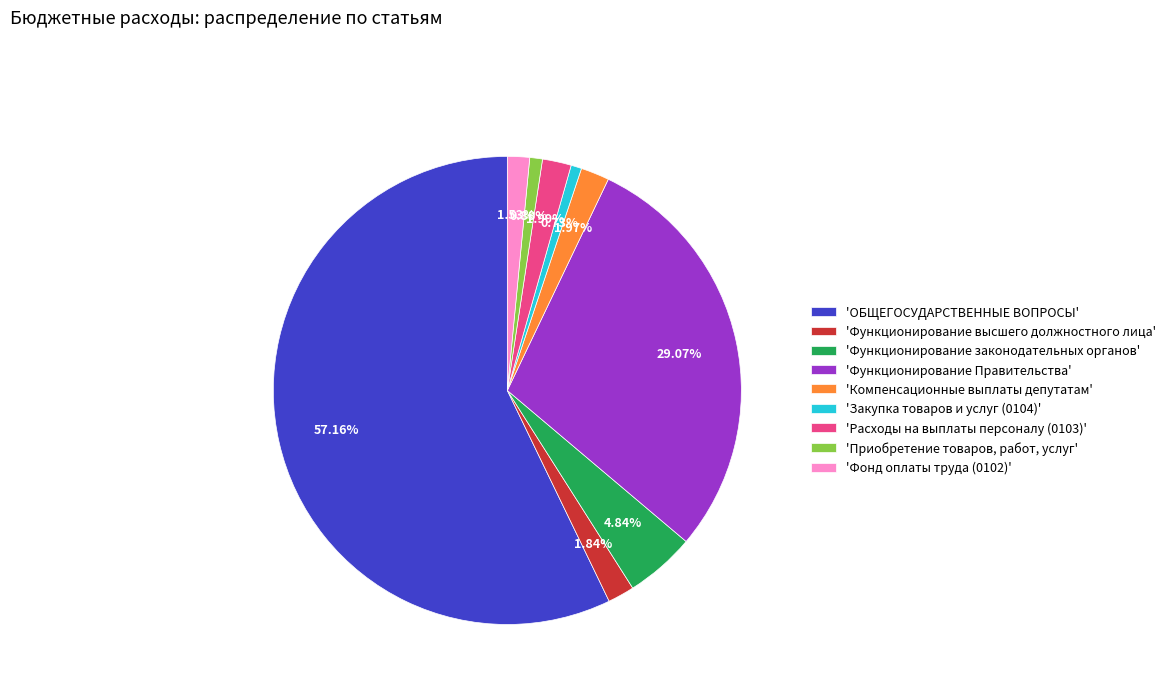

What is the largest slice in the pie chart?

'ОБЩЕГОСУДАРСТВЕННЫЕ ВОПРОСЫ'